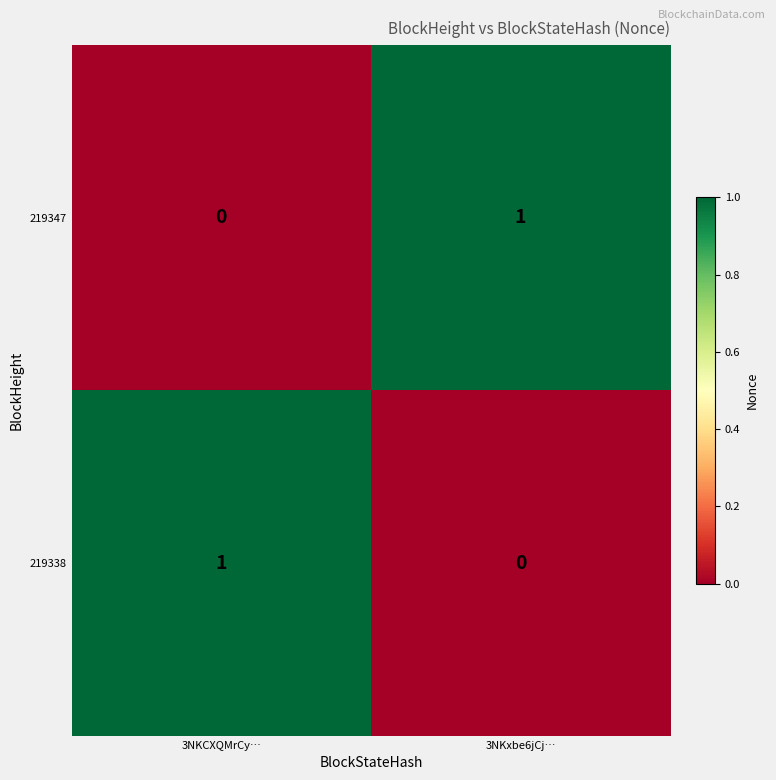

Which category has the lowest value in the 219338 series?

3NKxbe6jCj…